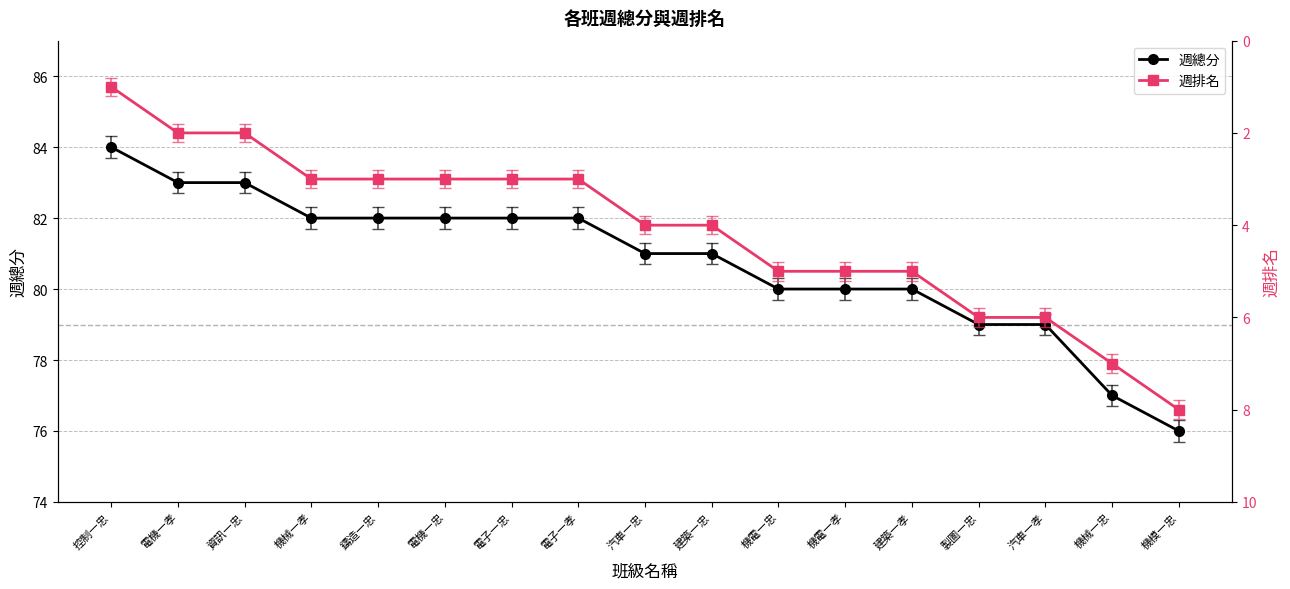

What is the difference between the maximum and minimum values in the 週排名 series?

7